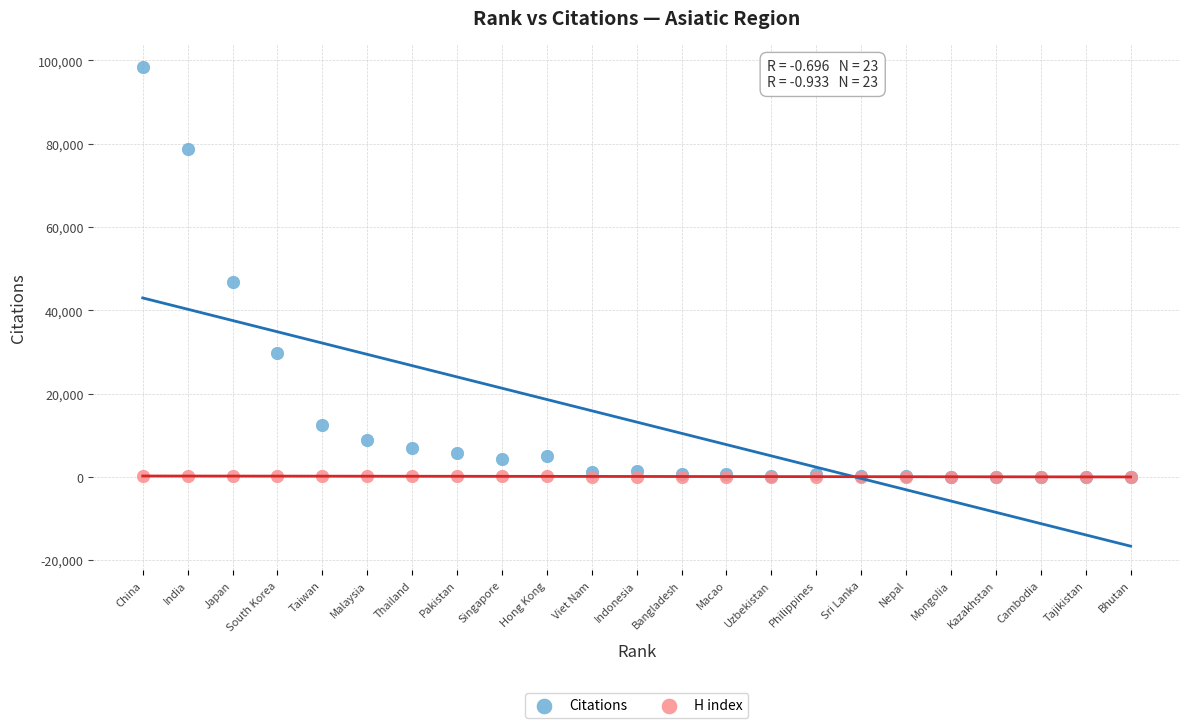

Across all series, what Y value is closest to 49152?

46891